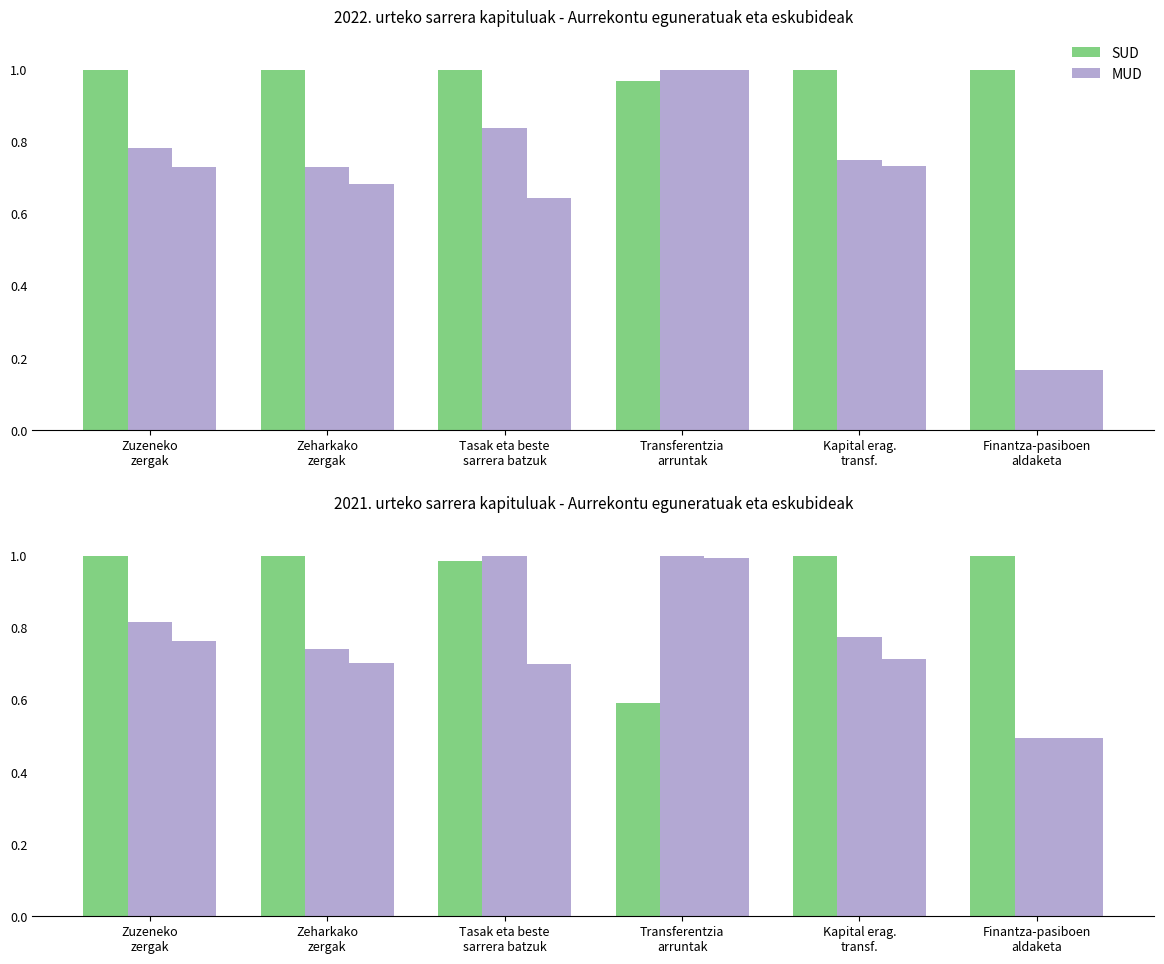

Which series changed the most between Zuzeneko
zergak and Kapital erag.
transf.?

MUD